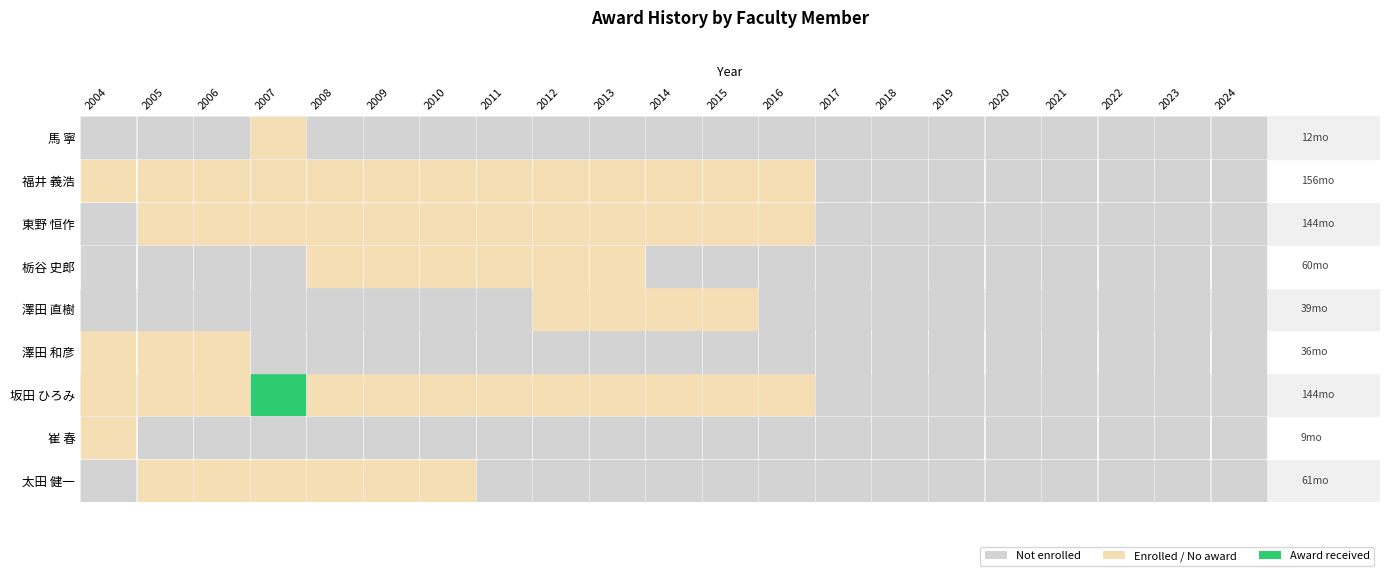

Is it true that 崔 春 equals 0 at 11?

True